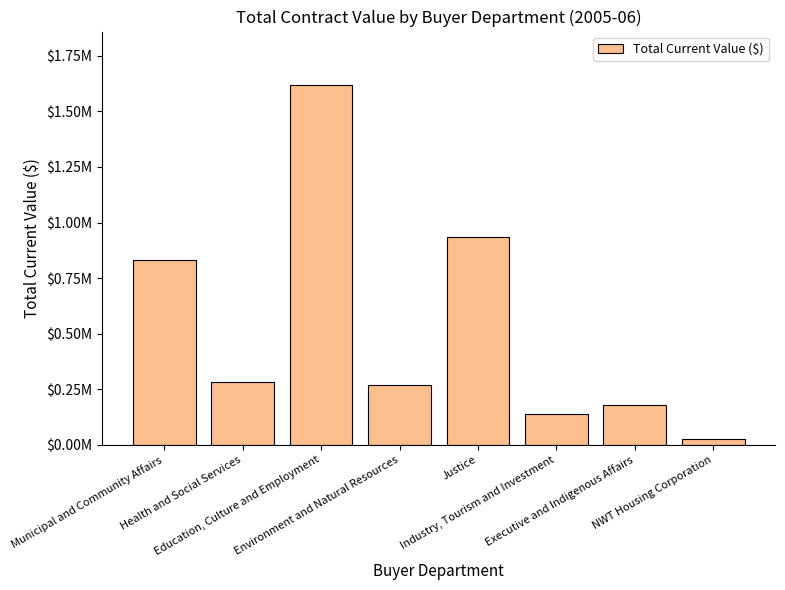

Does the chart contain any negative values?

No